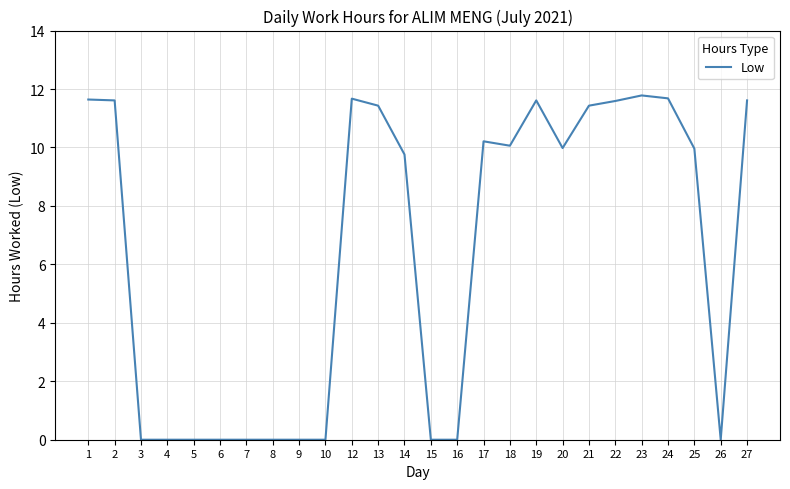

What is the greatest value displayed?

11.8